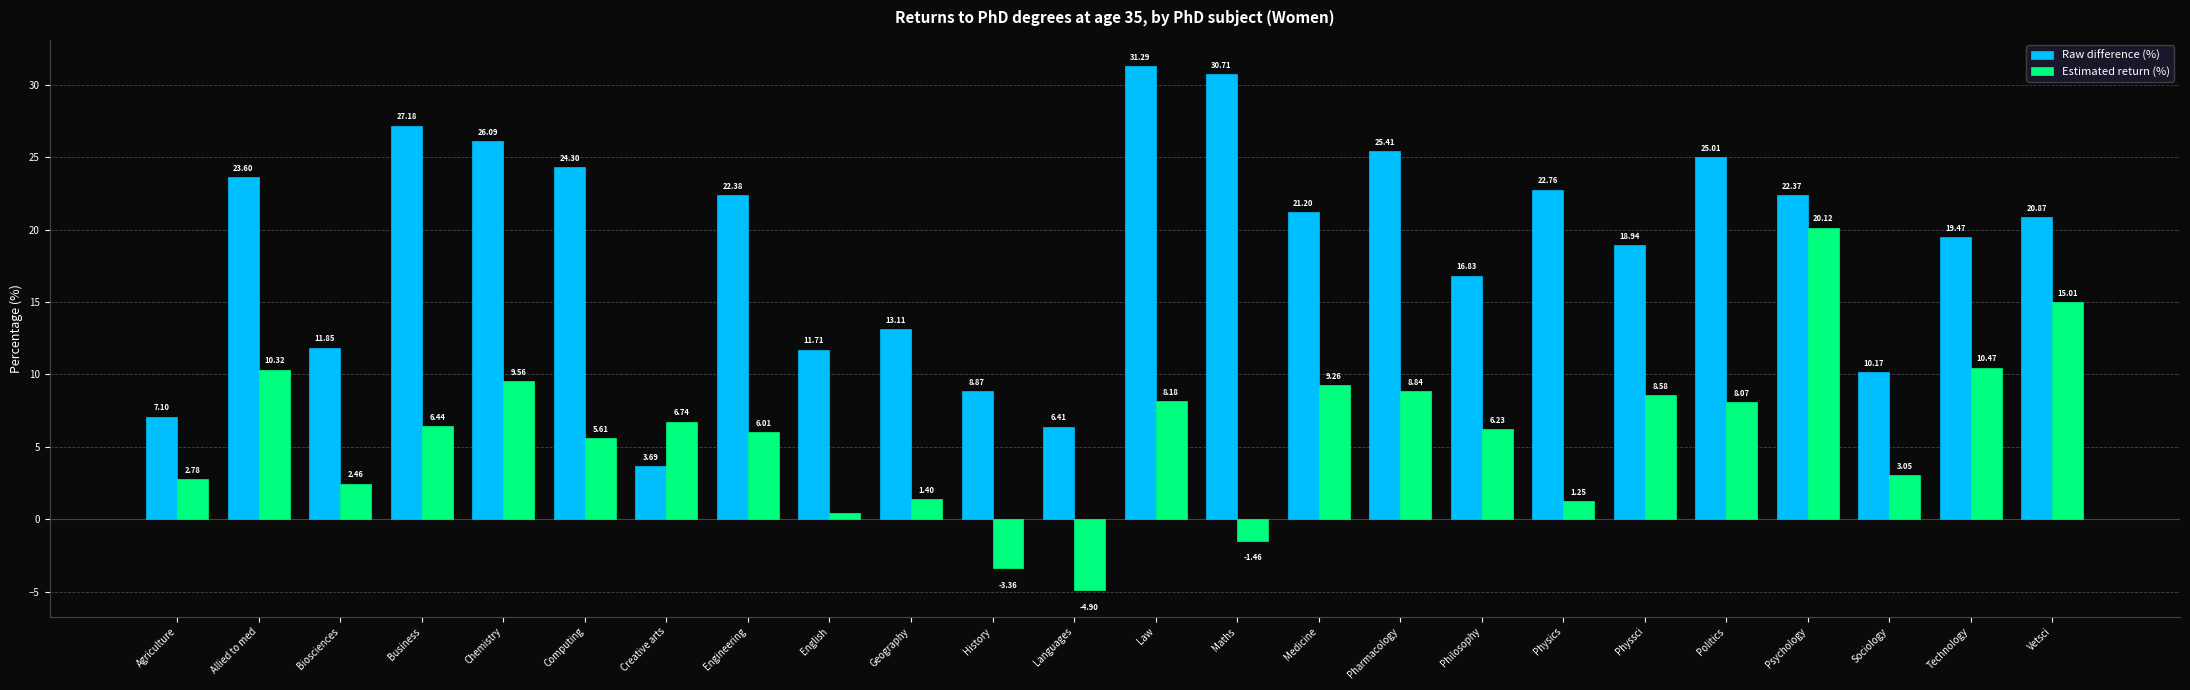

What is the sum of all Raw difference (%) values?

451.3